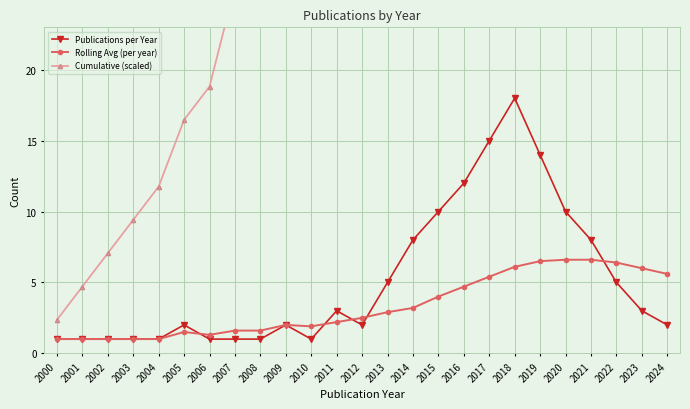

What is the average value of the Rolling Avg (per year) series?

3.3